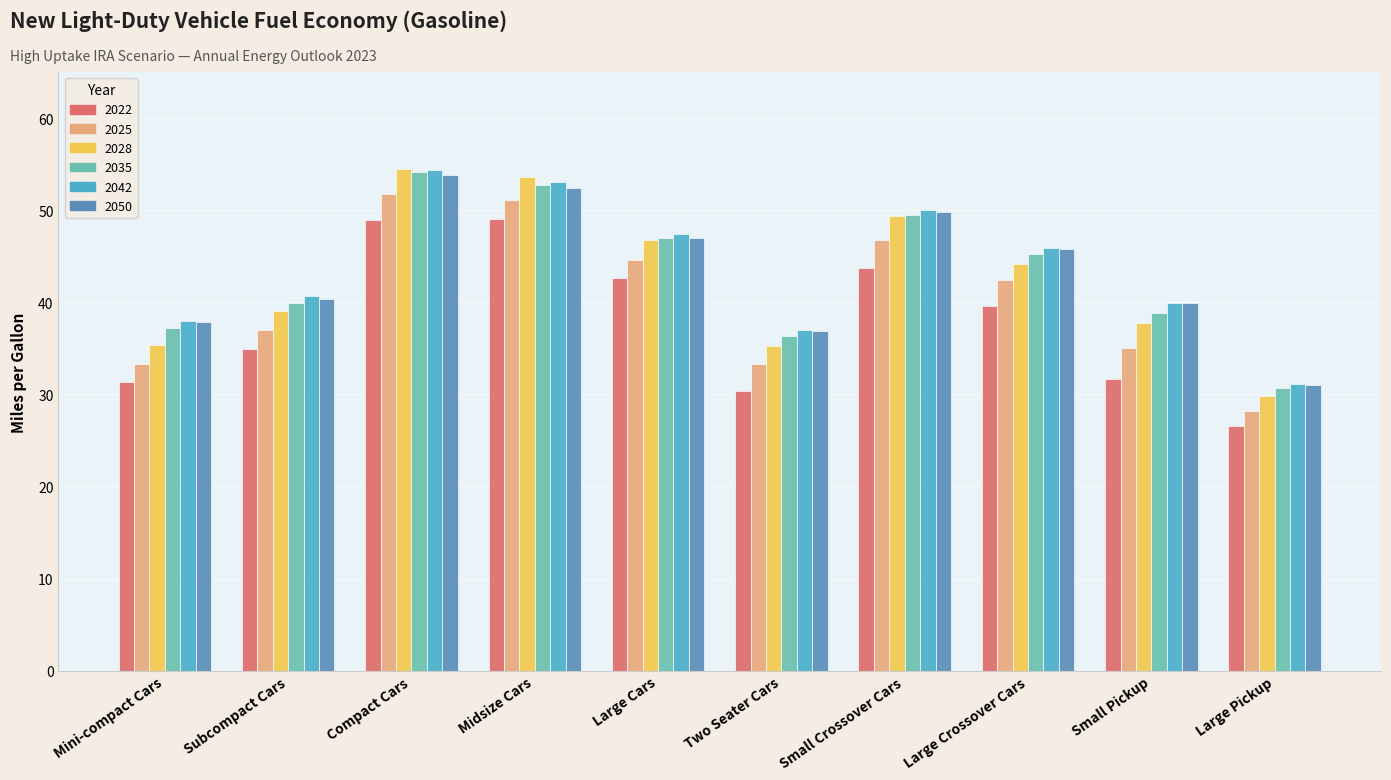

Is it true that 2028 equals 29.4 at Large Cars?

False